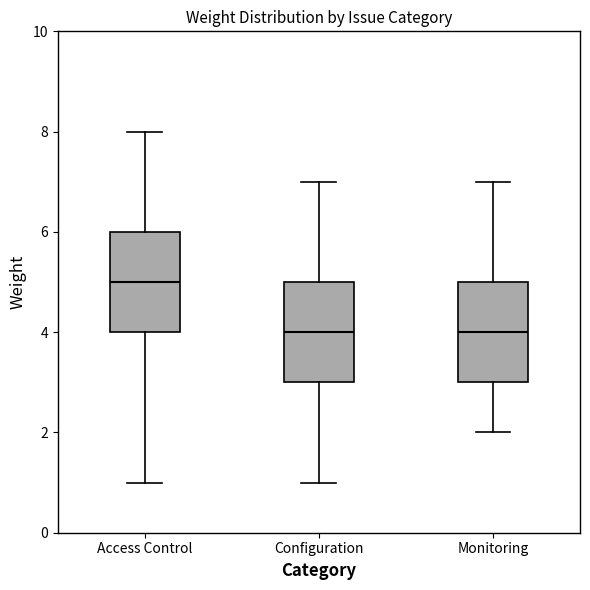

Reading left to right, transcribe this box plot: for each box, give where its median line is, the range the box spans, and where its two whiskers end, as read against the y-axis. The values are not printed on the chart, so give them approximately, as read against the axis.

Access Control: median 5, box 4 to 6, whiskers 1 to 8
Configuration: median 4, box 3 to 5, whiskers 1 to 7
Monitoring: median 4, box 3 to 5, whiskers 2 to 7